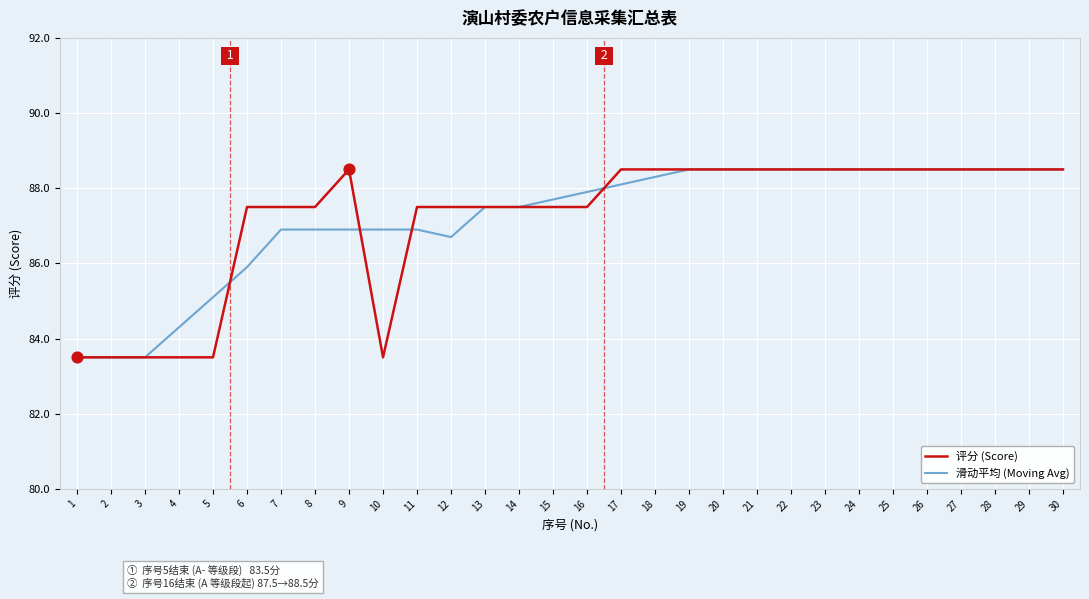

Is the value of 评分 (Score) at 15 greater than the value of 滑动平均 (Moving Avg) at 12?

Yes